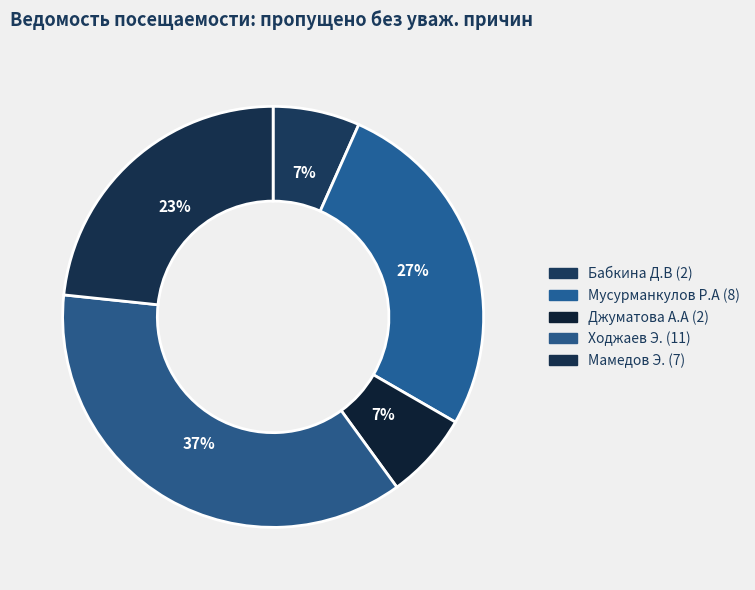

How many segments does this pie chart have?

5